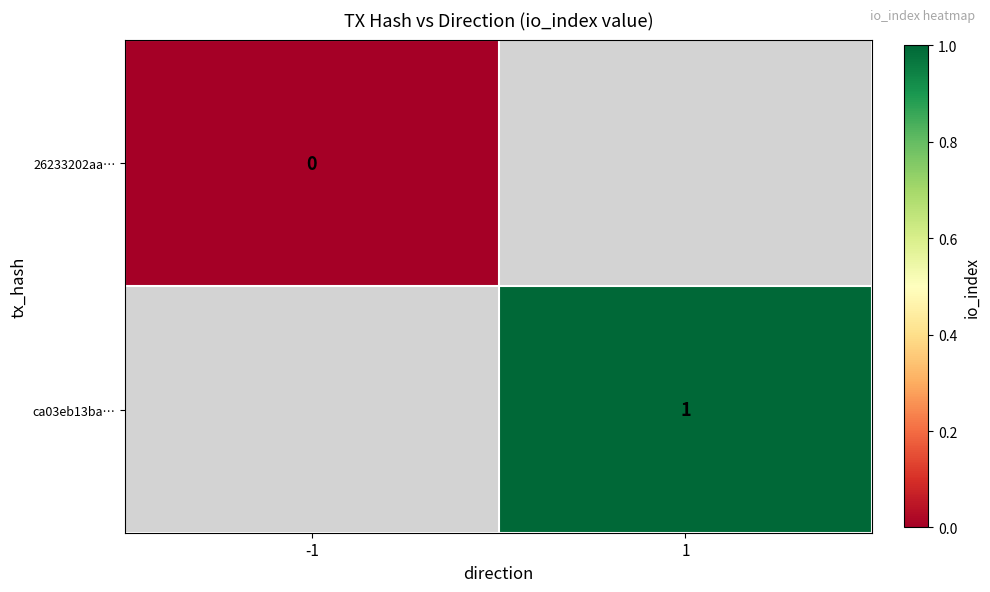

Is it true that ca03eb13ba… equals 1 at 1?

True